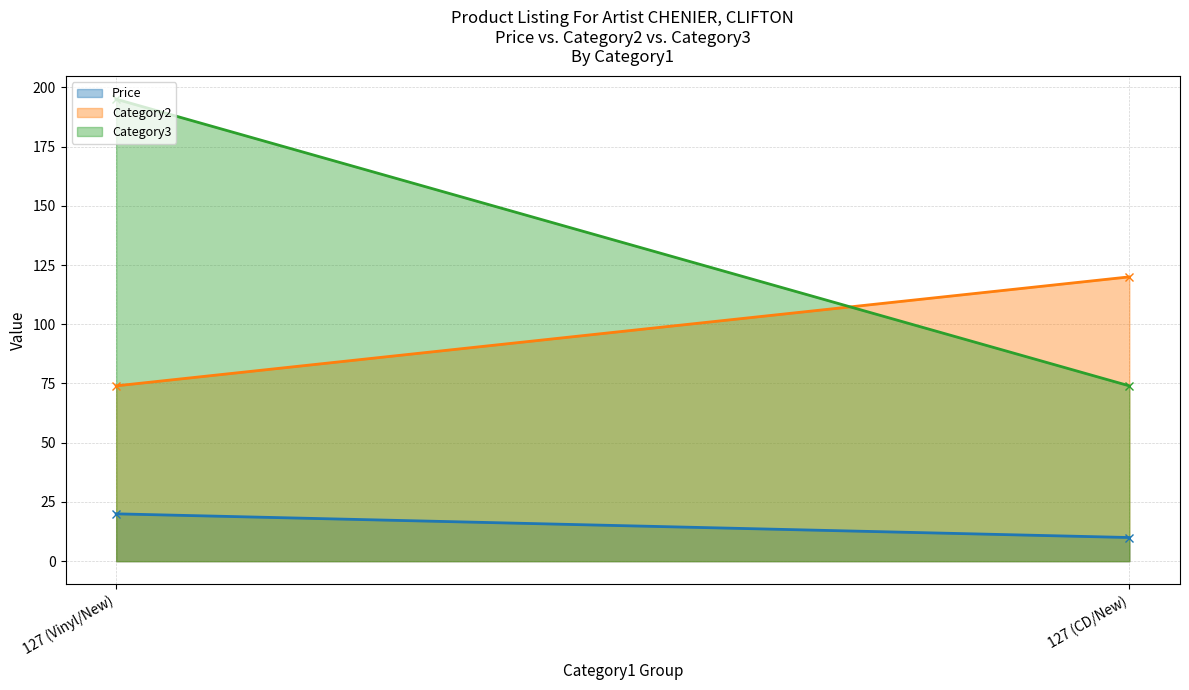

Does the chart display data point markers on the line(s)?

No